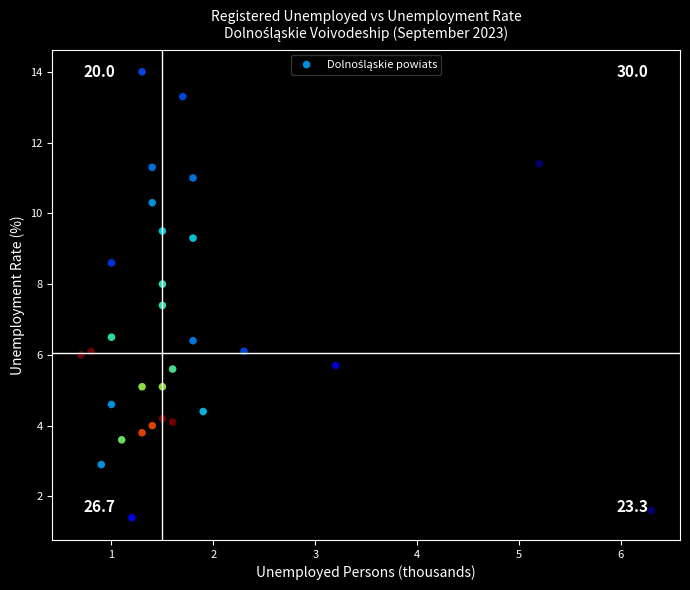

What is the range of Y values (max minus min)?

12.6